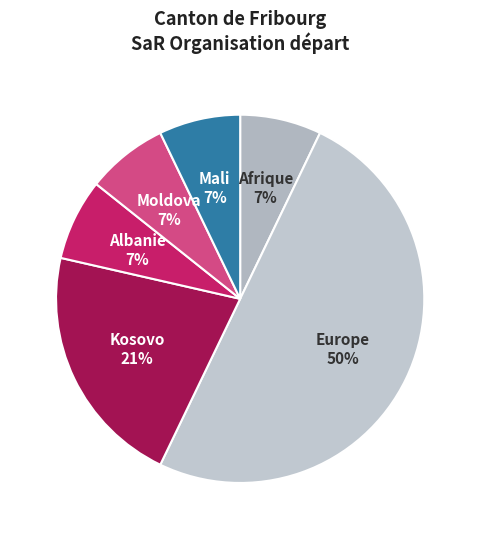

To the nearest percent, what percentage of the pie is Afrique?

7%